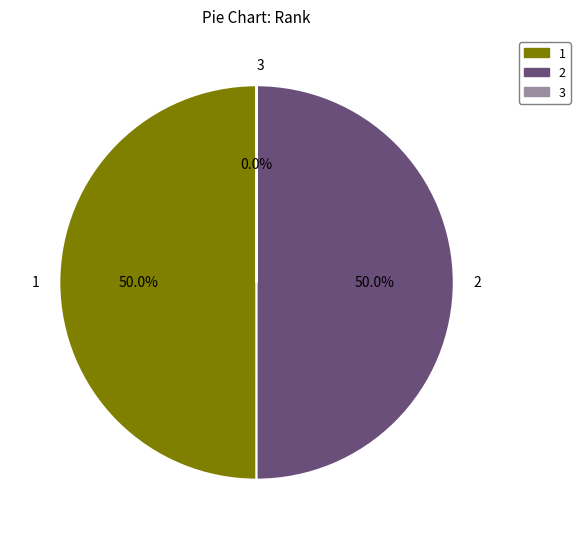

What percentage is NOT represented by 3?

100.0%